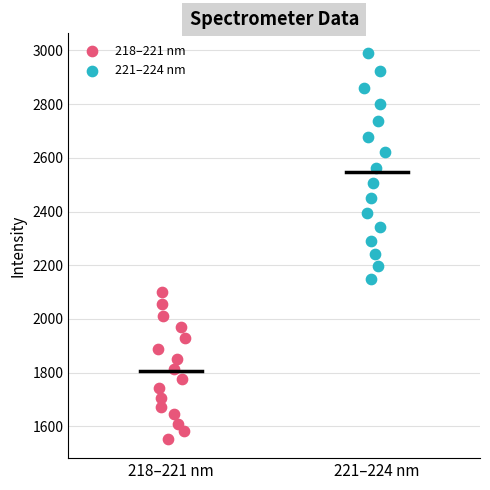

Which series has the widest spread of Y values?

221–224 nm